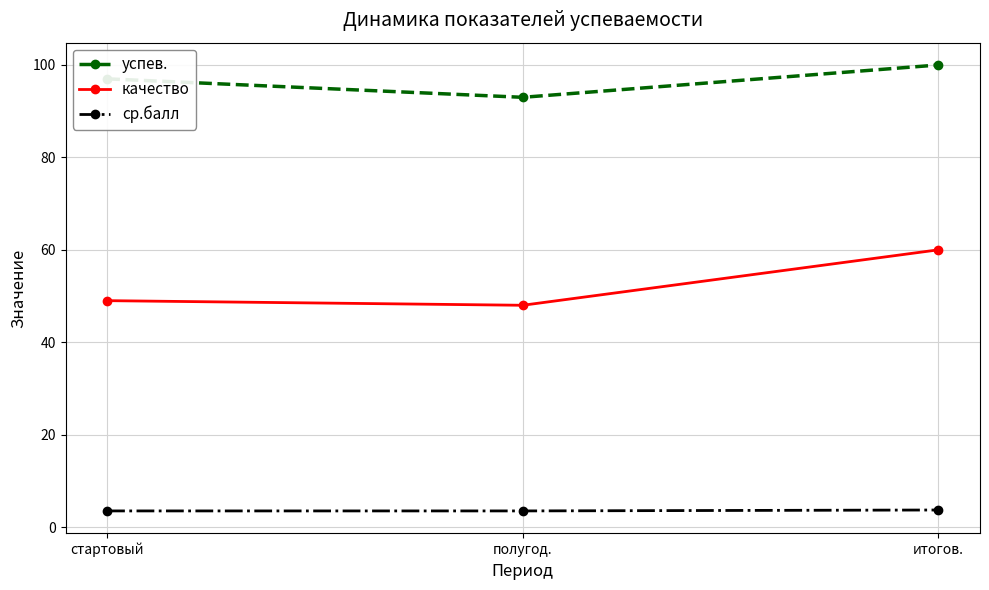

The value of ср.балл at полугод. is 3.5. True or false?

True